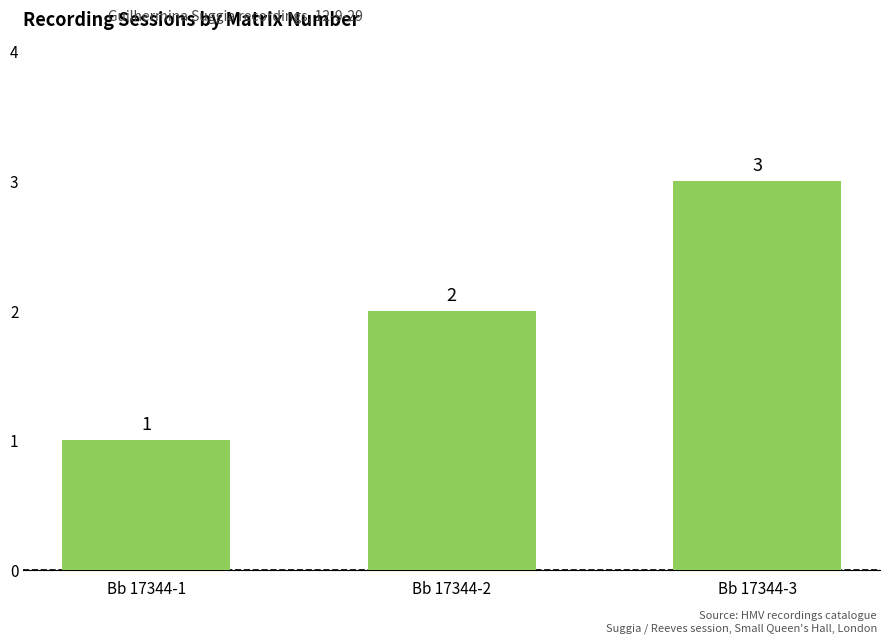

What is the change in value from Bb 17344-2 to Bb 17344-3?

+1